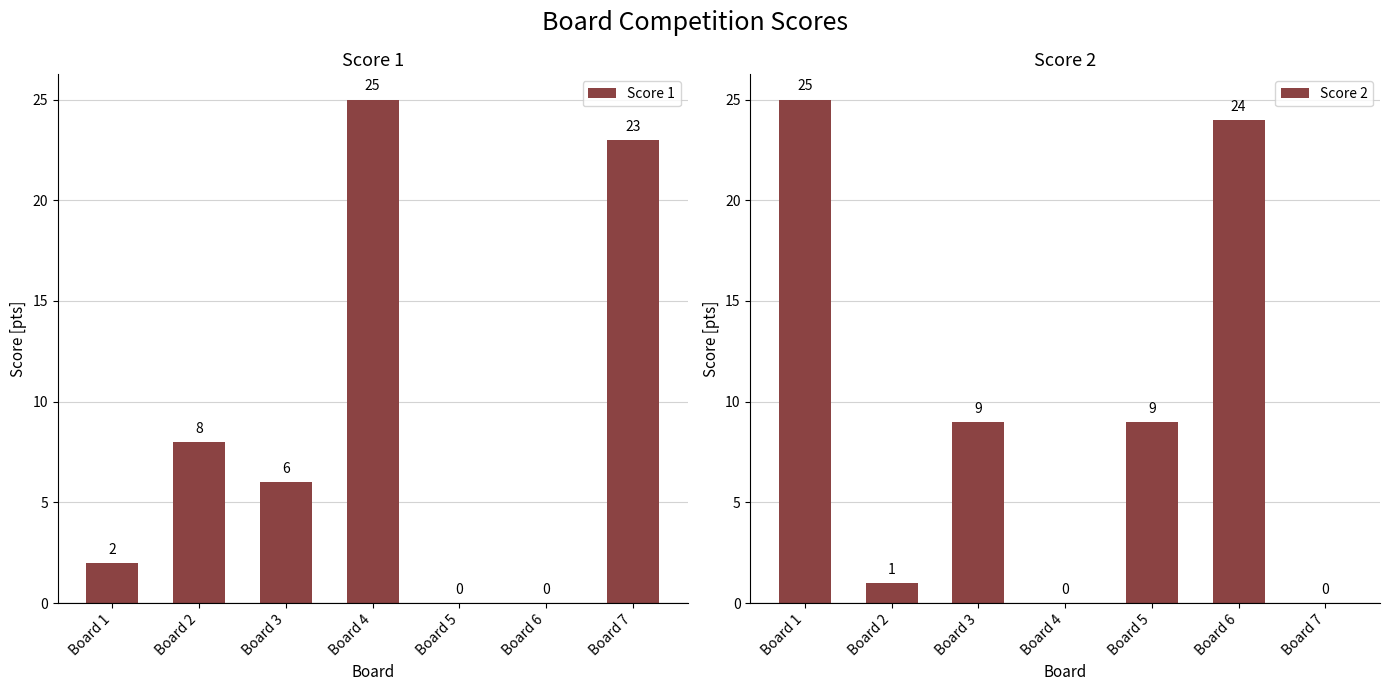

What is the difference between the maximum and minimum values in the Score 1 series?

25